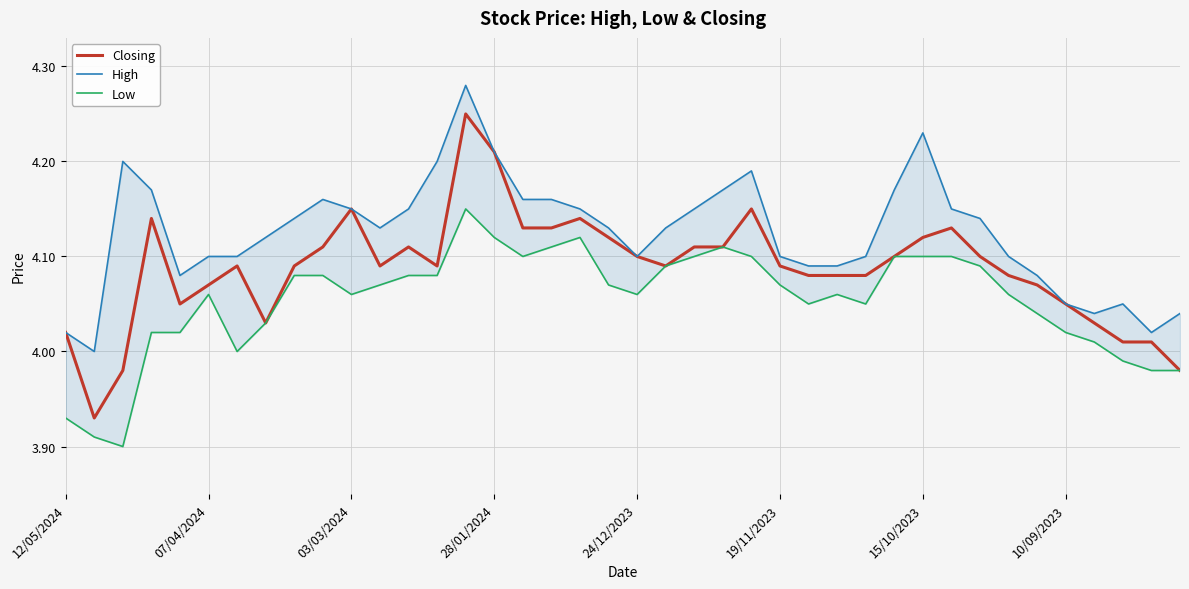

Where does the Closing series first go above 4?

12/05/2024